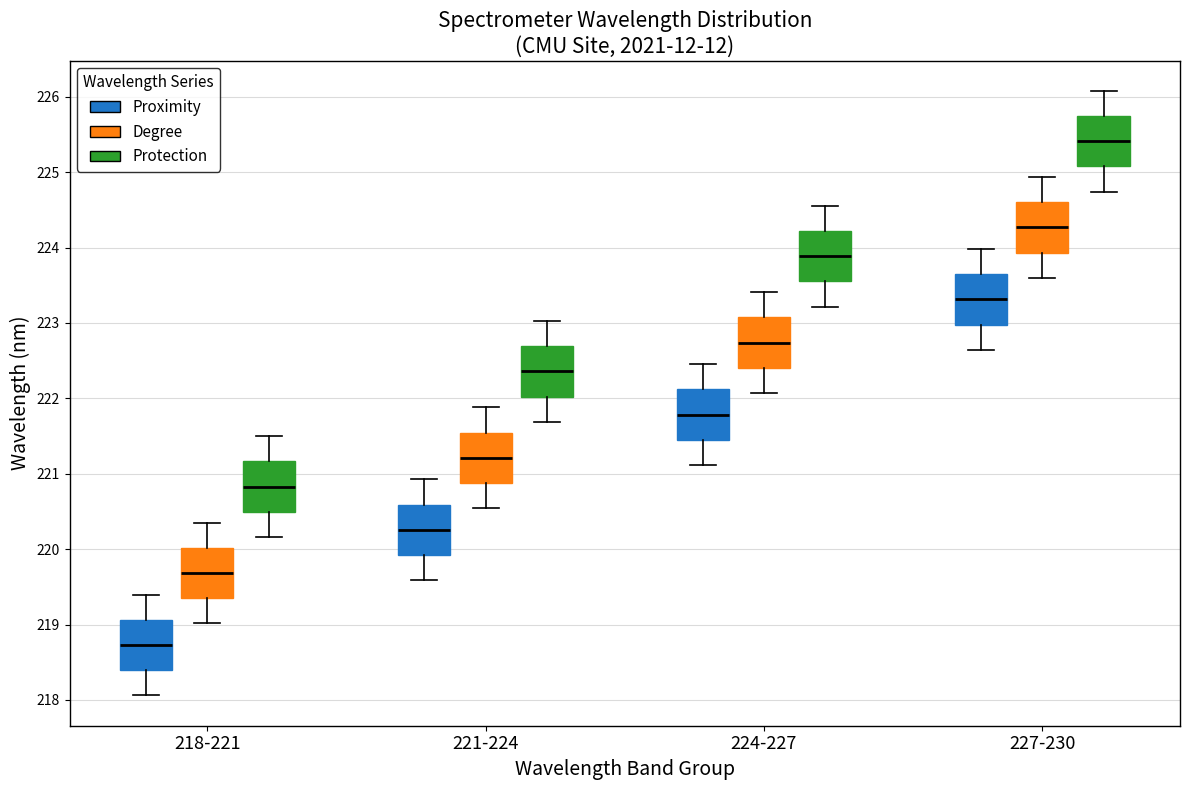

Reading left to right, transcribe this box plot: for each box, give where its median line is, the range the box spans, and where its two whiskers end, as read against the y-axis. The values are not printed on the chart, so give them approximately, as read against the axis.

218-221 (Proximity): median 218.7, box 218.4 to 219.1, whiskers 218.1 to 219.4
218-221 (Degree): median 219.7, box 219.4 to 220.0, whiskers 219.0 to 220.4
218-221 (Protection): median 220.8, box 220.5 to 221.2, whiskers 220.2 to 221.5
221-224 (Proximity): median 220.3, box 219.9 to 220.6, whiskers 219.6 to 220.9
221-224 (Degree): median 221.2, box 220.9 to 221.5, whiskers 220.5 to 221.9
221-224 (Protection): median 222.4, box 222.0 to 222.7, whiskers 221.7 to 223.0
224-227 (Proximity): median 221.8, box 221.5 to 222.1, whiskers 221.1 to 222.5
224-227 (Degree): median 222.7, box 222.4 to 223.1, whiskers 222.1 to 223.4
224-227 (Protection): median 223.9, box 223.6 to 224.2, whiskers 223.2 to 224.6
227-230 (Proximity): median 223.3, box 223.0 to 223.6, whiskers 222.6 to 224.0
227-230 (Degree): median 224.3, box 223.9 to 224.6, whiskers 223.6 to 224.9
227-230 (Protection): median 225.4, box 225.1 to 225.7, whiskers 224.7 to 226.1